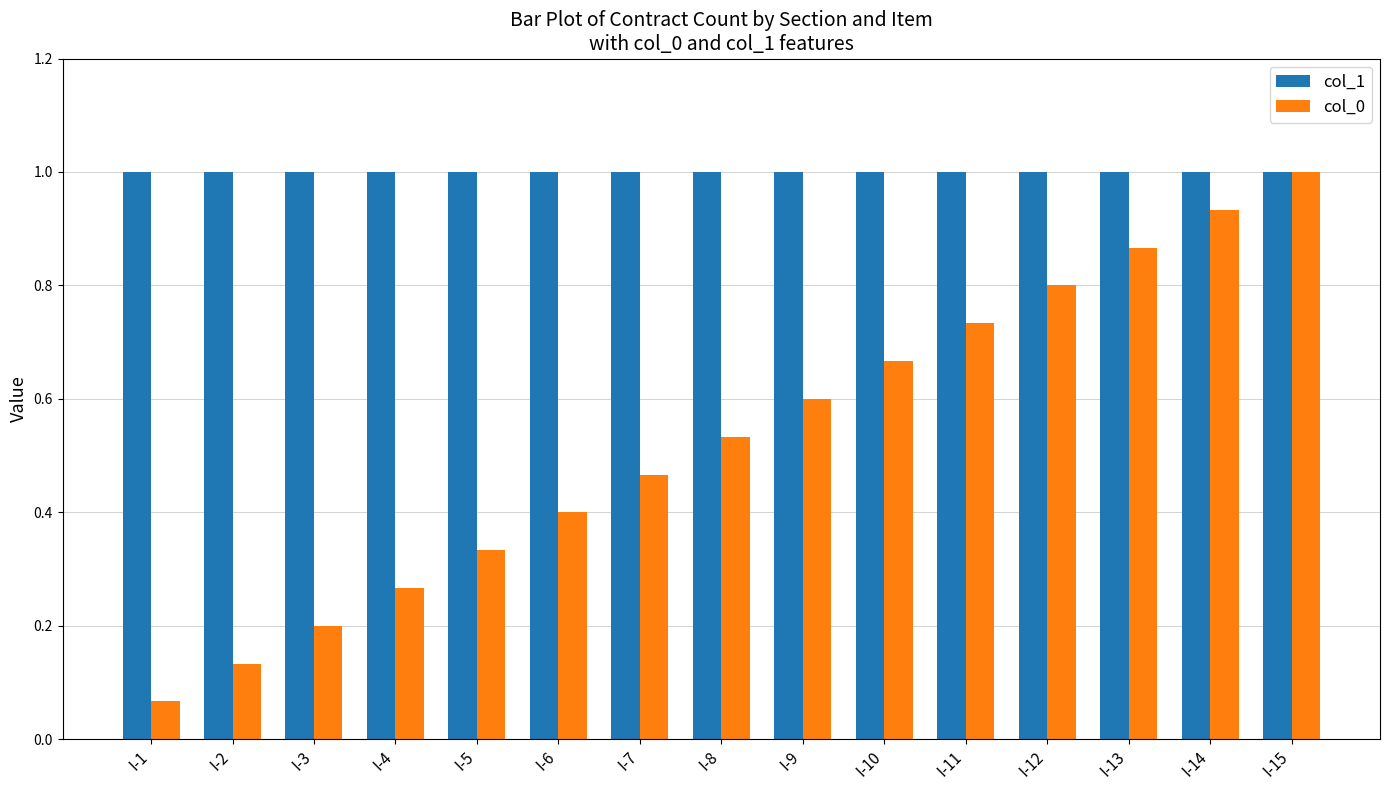

What is the minimum value for col_1?

1.0